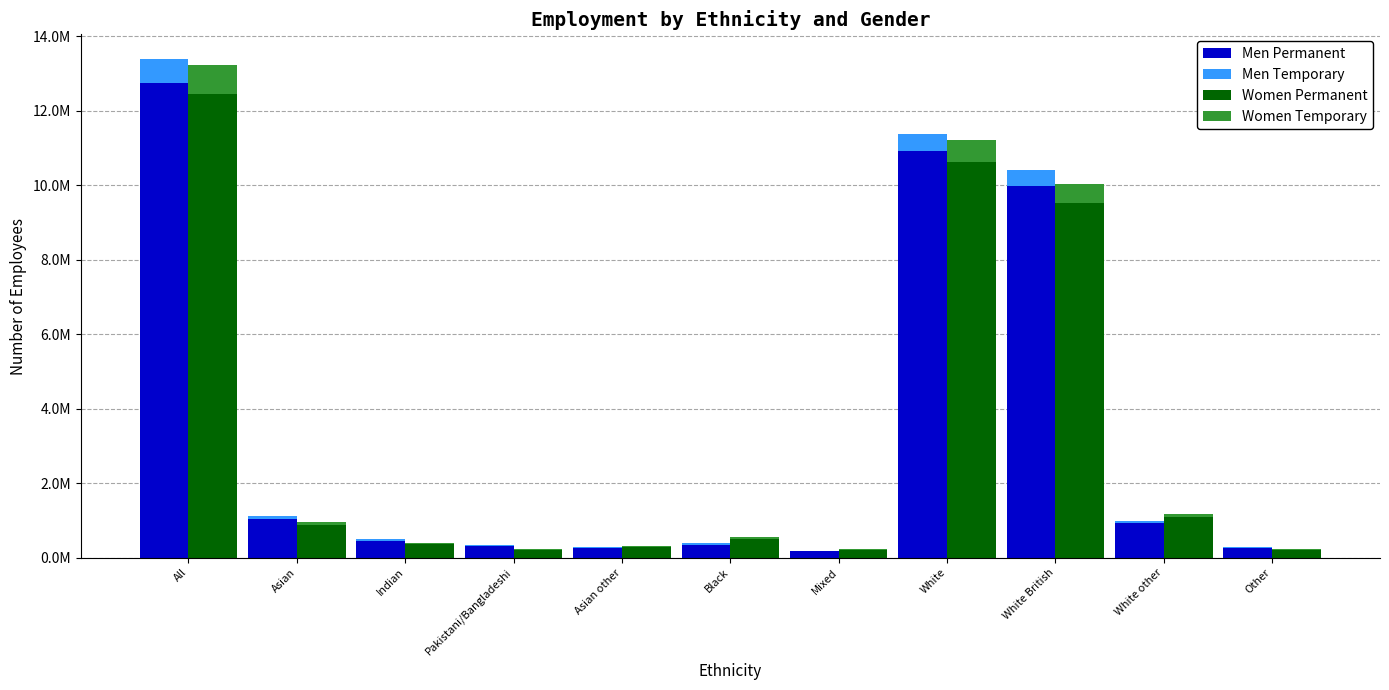

Between Black and White other, which is larger?

White other